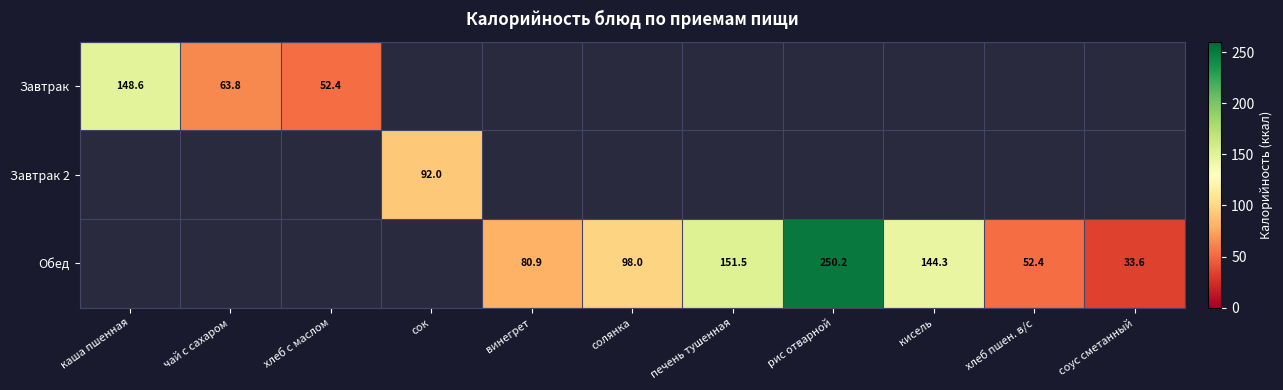

True or false: Обед has a value of 80.9 at винегрет.

True